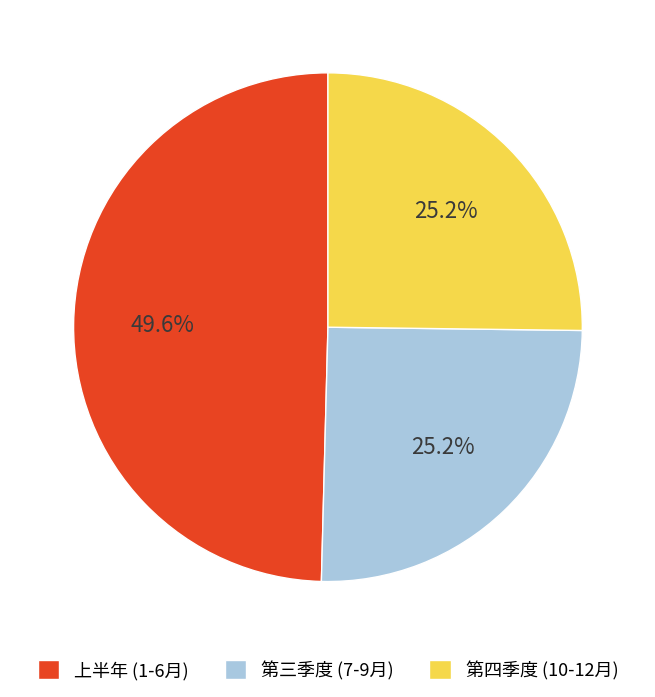

Is there a majority slice in this chart?

No